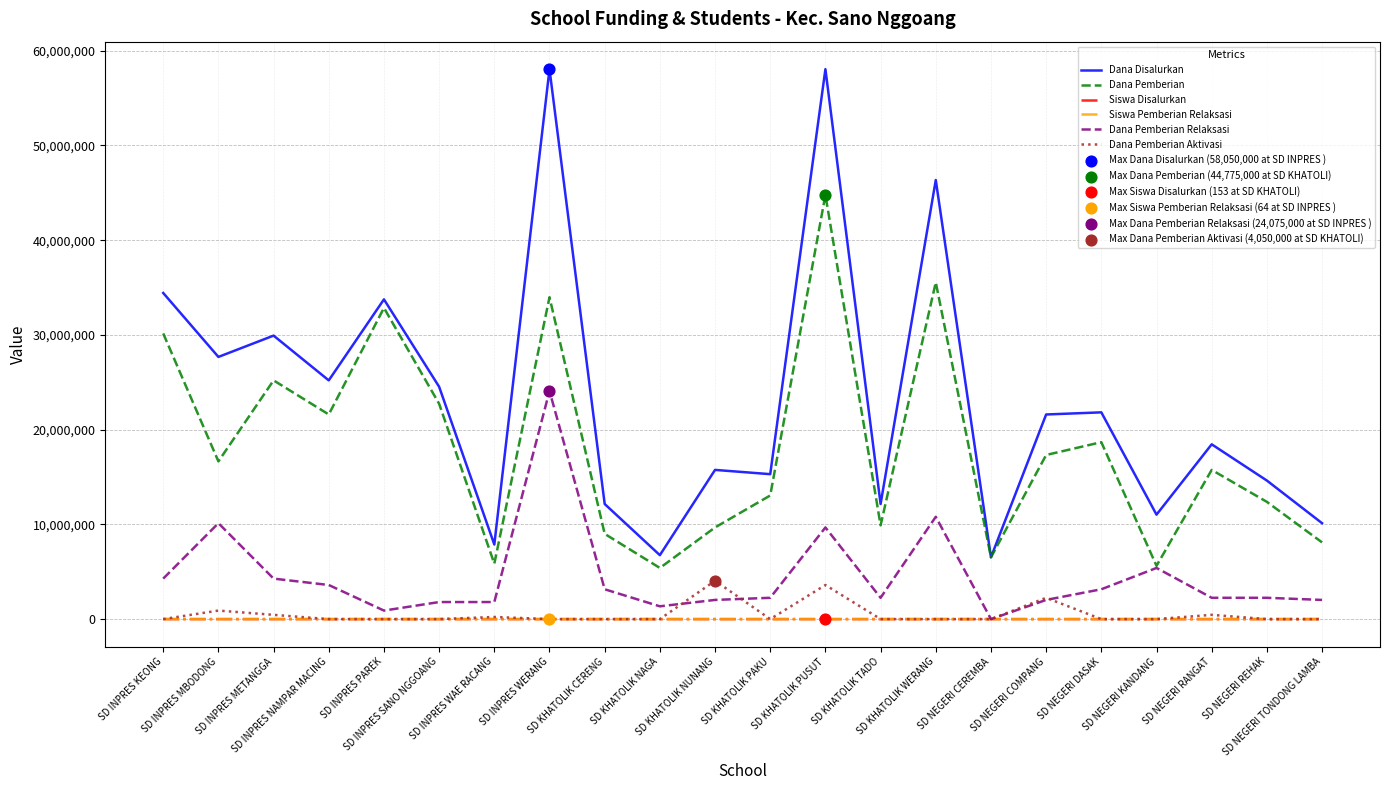

True or false: Siswa Disalurkan and Dana Disalurkan cross at least once.

False